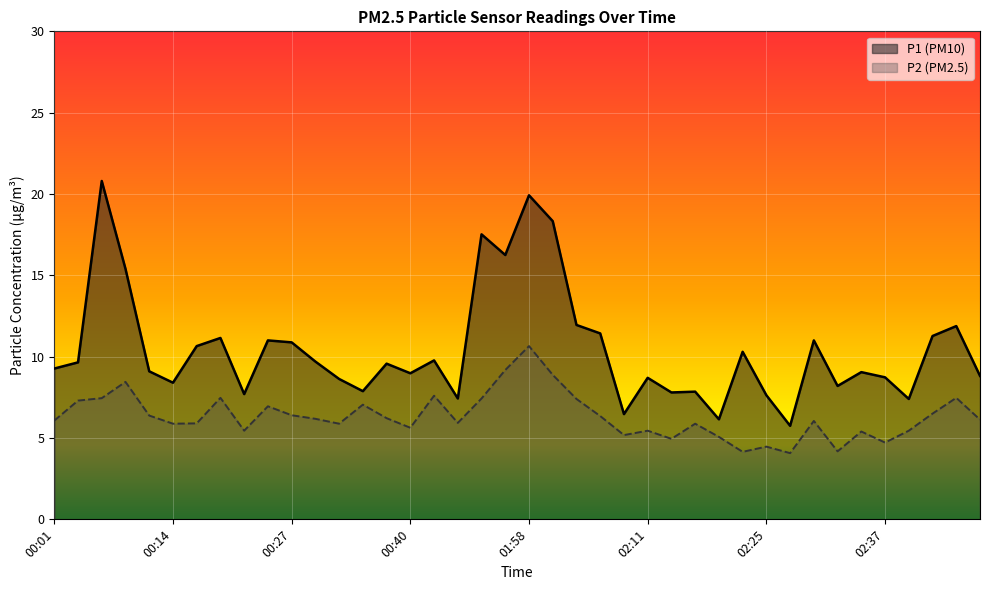

Count the number of data series in this chart.

2